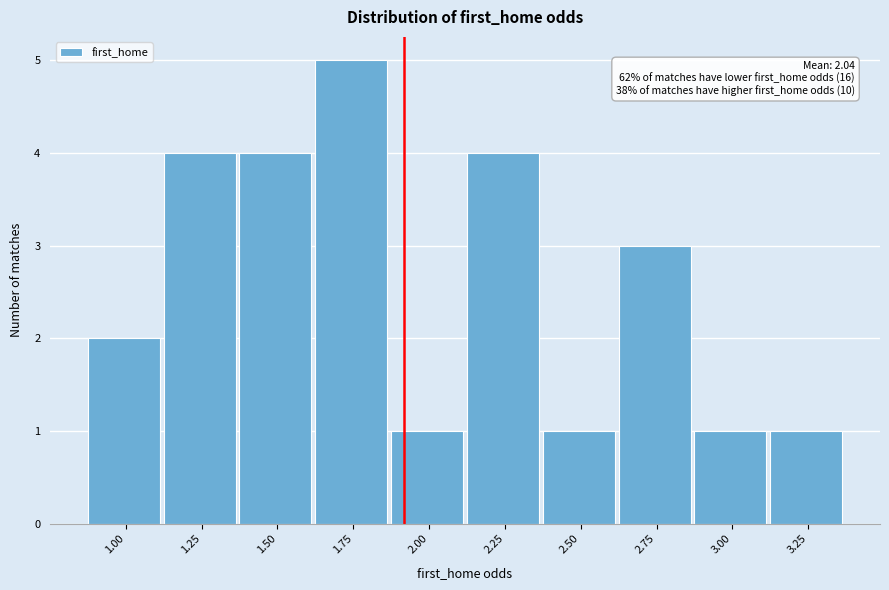

Reading right to left, extract all data points from this chart.

1	1	3	1	4	1	5	4	4	2